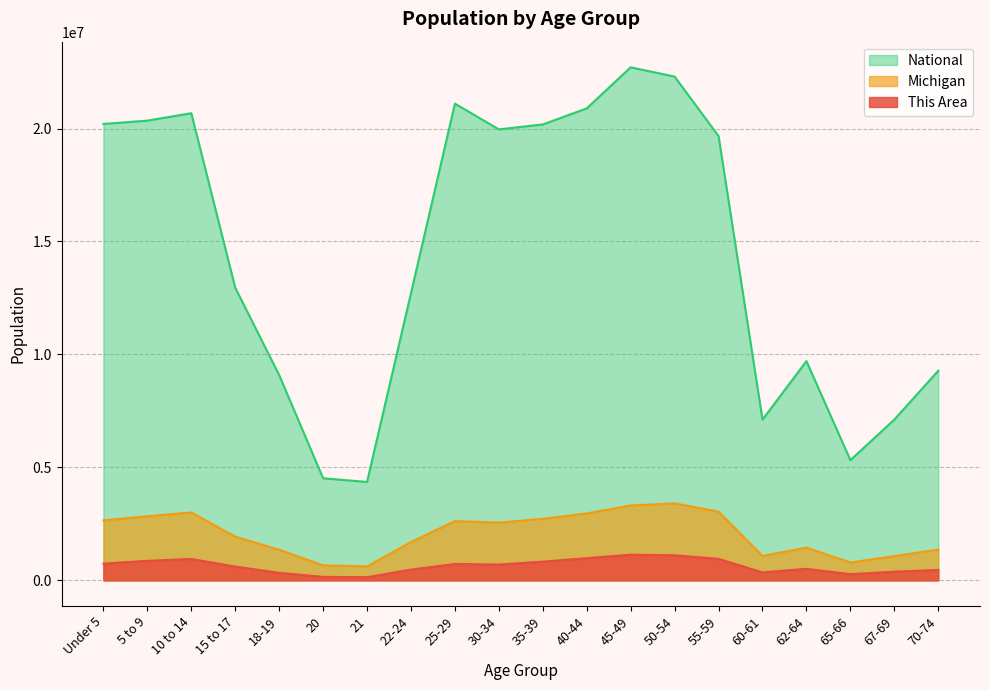

The This Area series shows 401477.1 at 65-66. True or false?

False